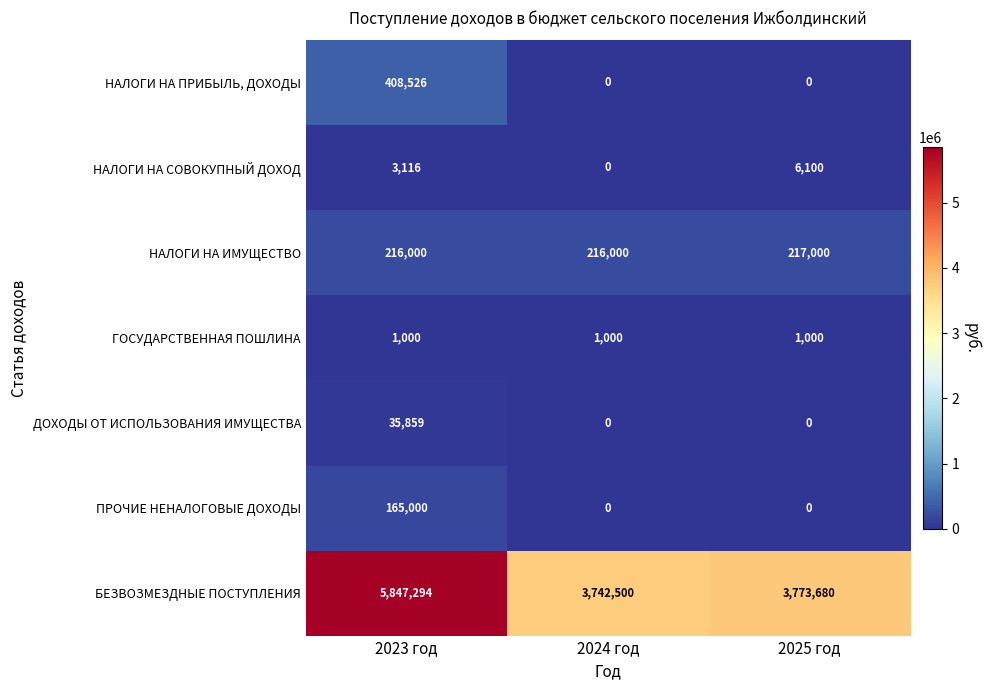

Which series changed the most between 2023 год and 2025 год?

БЕЗВОЗМЕЗДНЫЕ ПОСТУПЛЕНИЯ